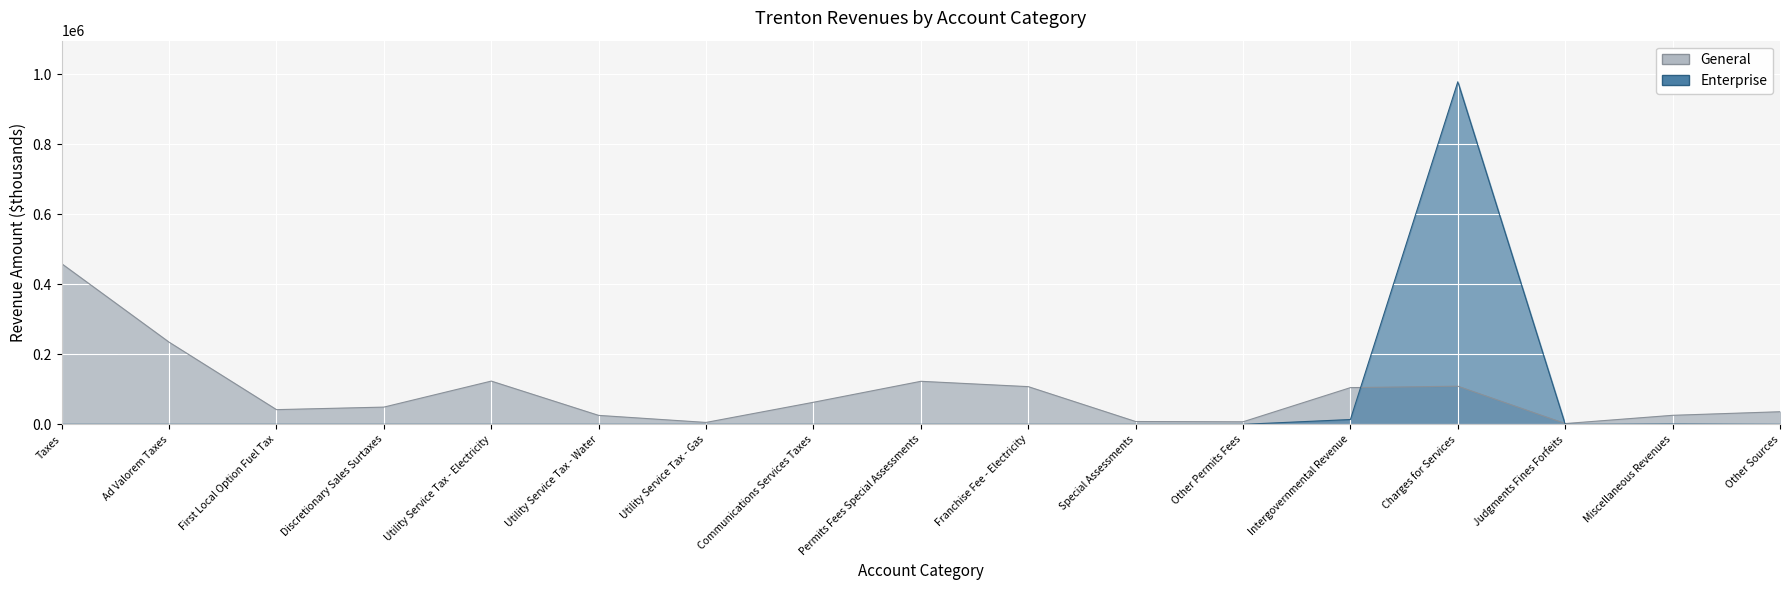

What is the total value across all series at Intergovernmental Revenue?

118612